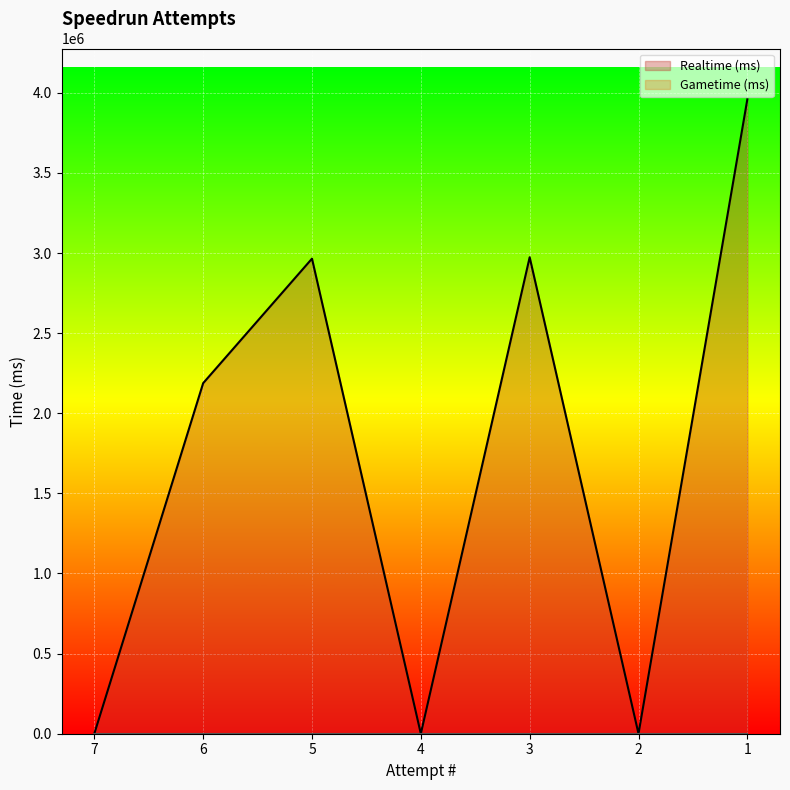

How many data points are less than 2187830?

3